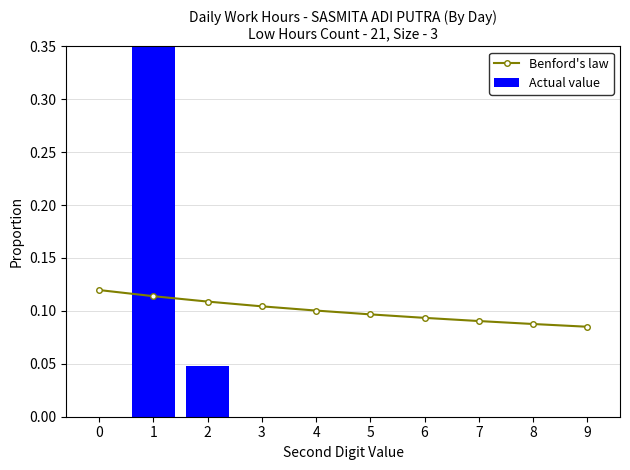

Reading left to right, extract all data points from this chart.

Benford's law: 0.1	0.1	0.1	0.1	0.1	0.1	0.1	0.1	0.1	0.1
Actual value: 0.0	1.0	0.0	0.0	0.0	0.0	0.0	0.0	0.0	0.0